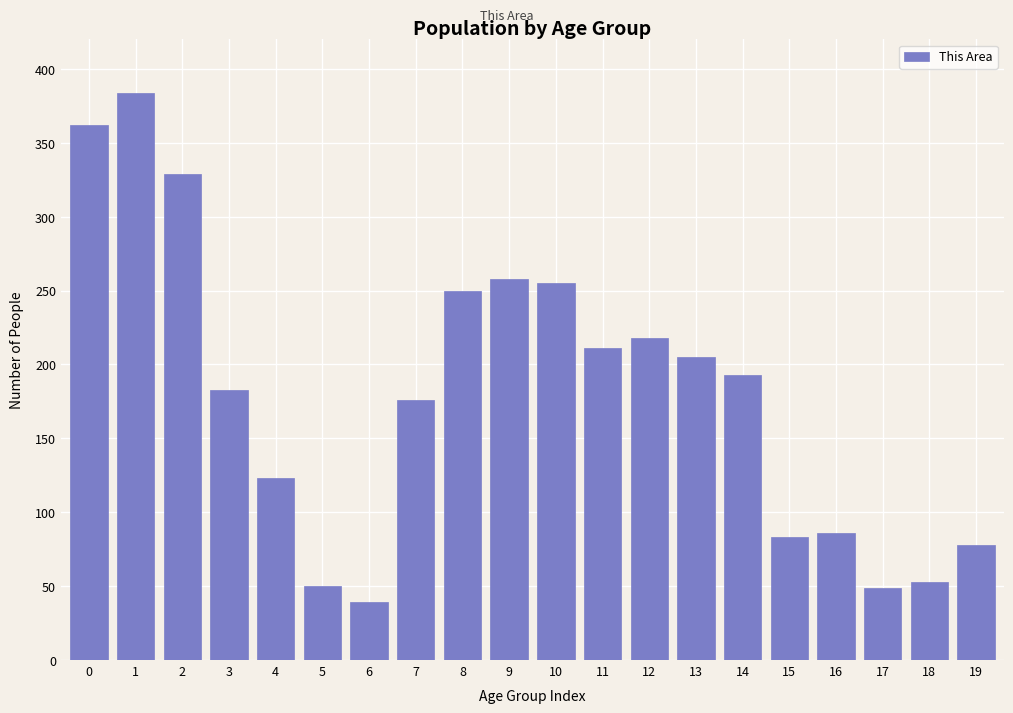

What is the change in value from 6 to 15?

+44